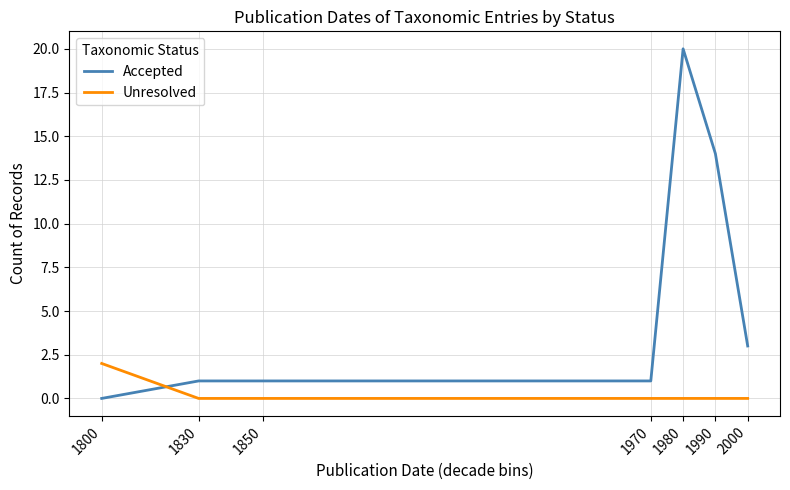

Which series has the largest total across all categories?

Accepted